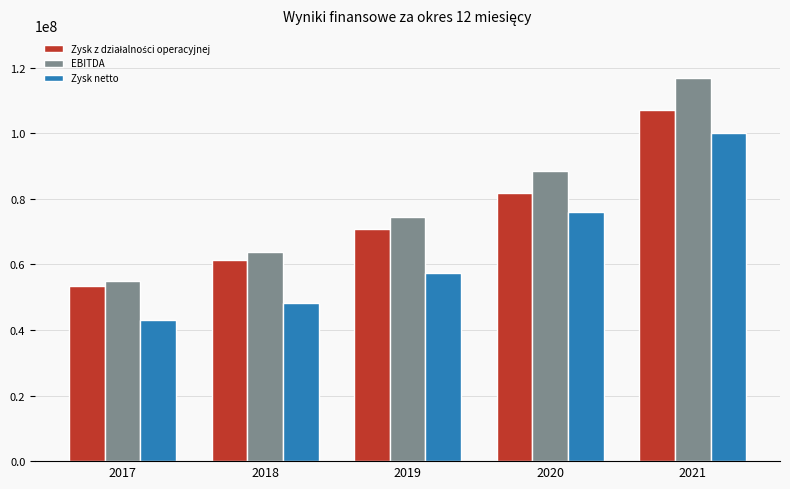

What is the smallest value displayed?

42916950